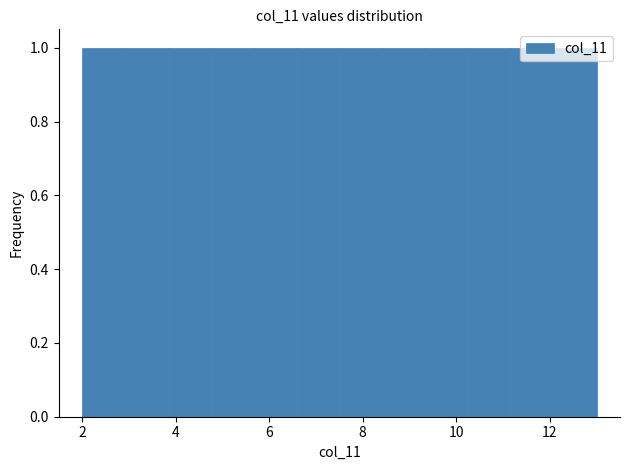

How tall is the bar that spans 7.6 to 8.4 on the x-axis? Neither the bar edges nor the heights are printed on the chart, so give them approximately, as read against the axes.

1